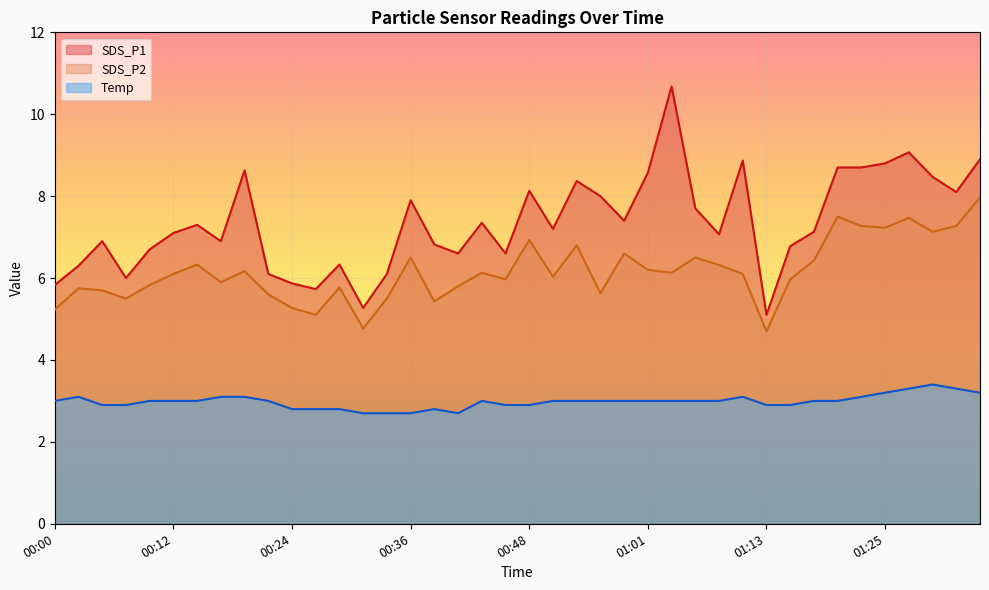

What is the label of the 14th point from the right?

01:03